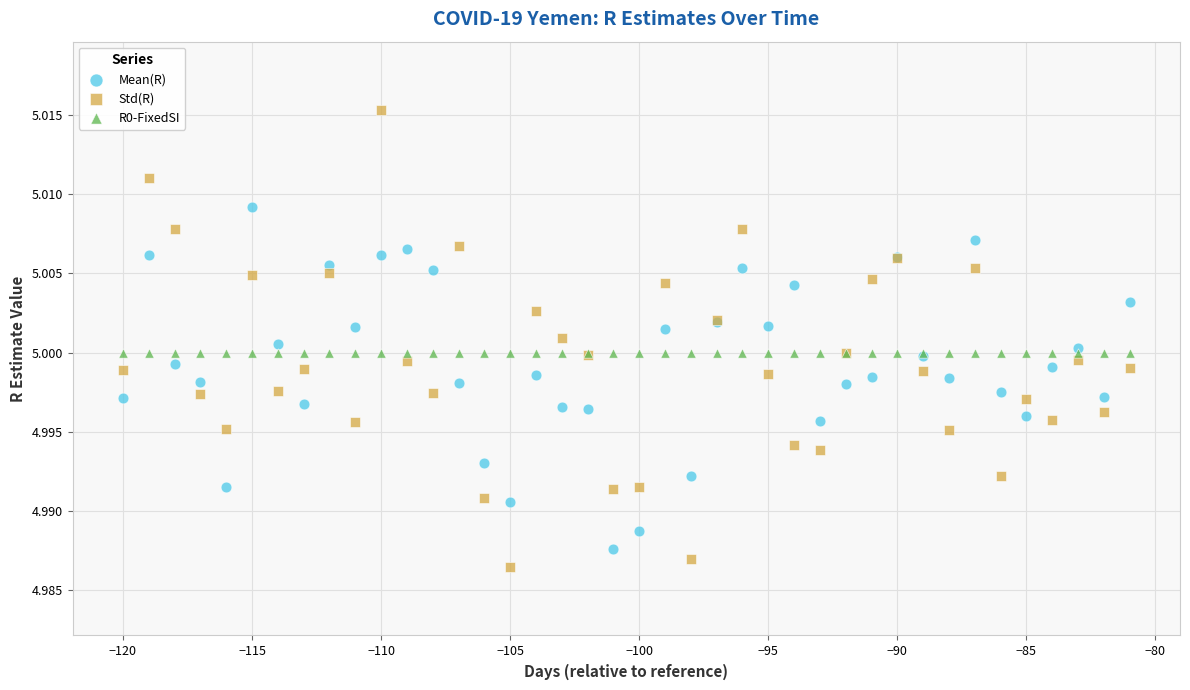

Which series contains the highest Y value?

Std(R)